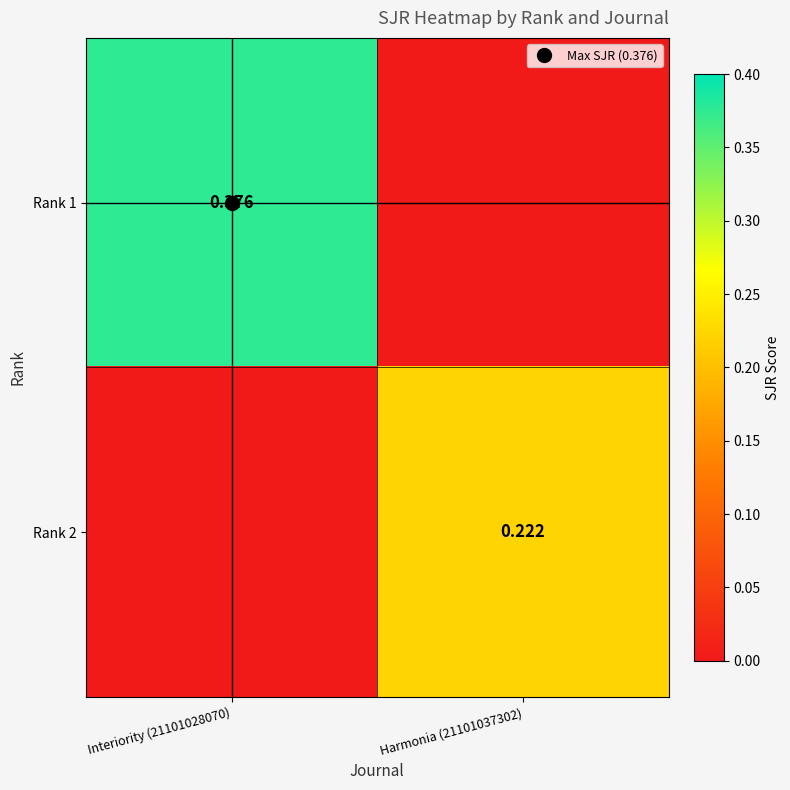

The value of Rank 2 at Harmonia (21101037302) is 0.4. True or false?

False